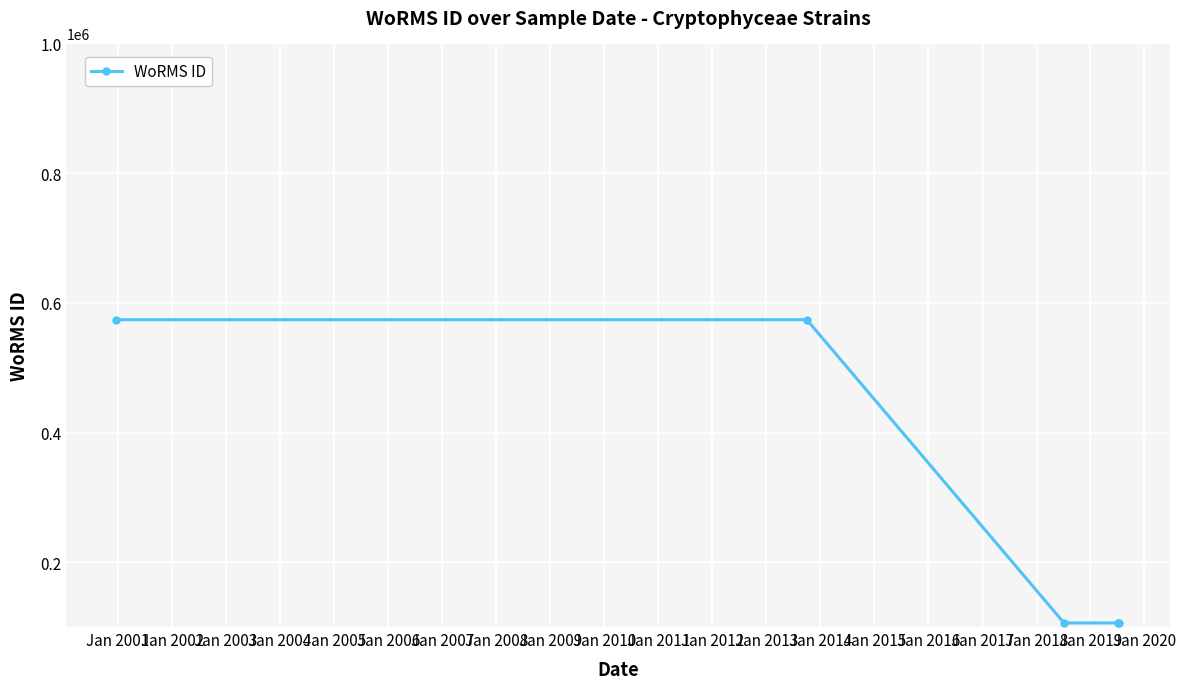

How many lines are shown in the chart?

1